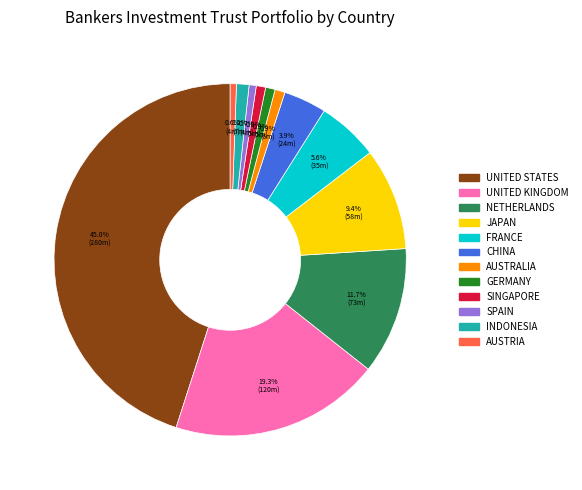

Does any single category account for the majority?

No